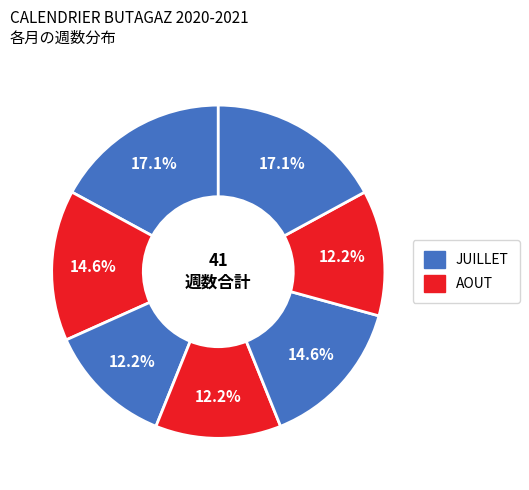

Count the number of slices in the pie.

7